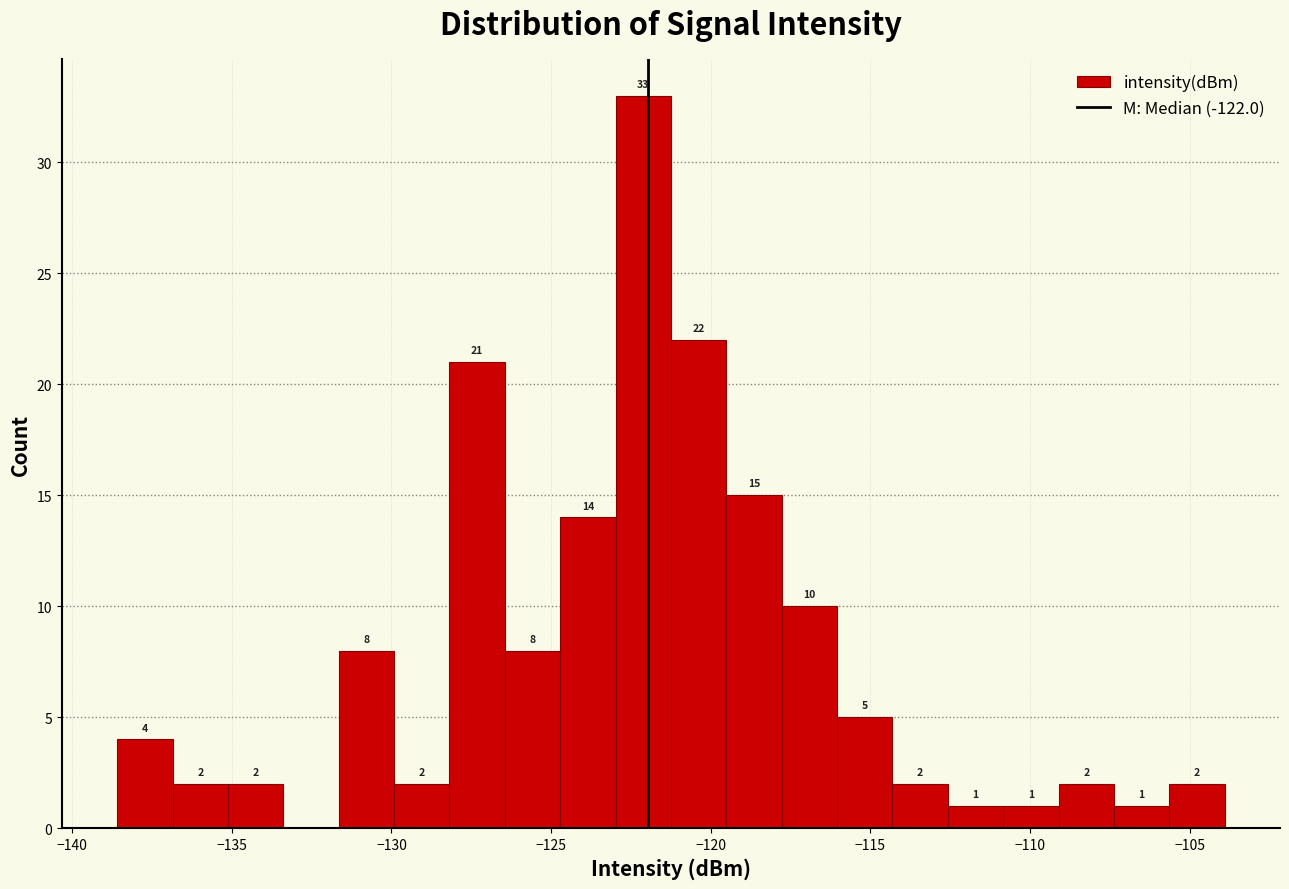

Read against the x-axis, roughly where is the centre of the tallest bar?

-122.0